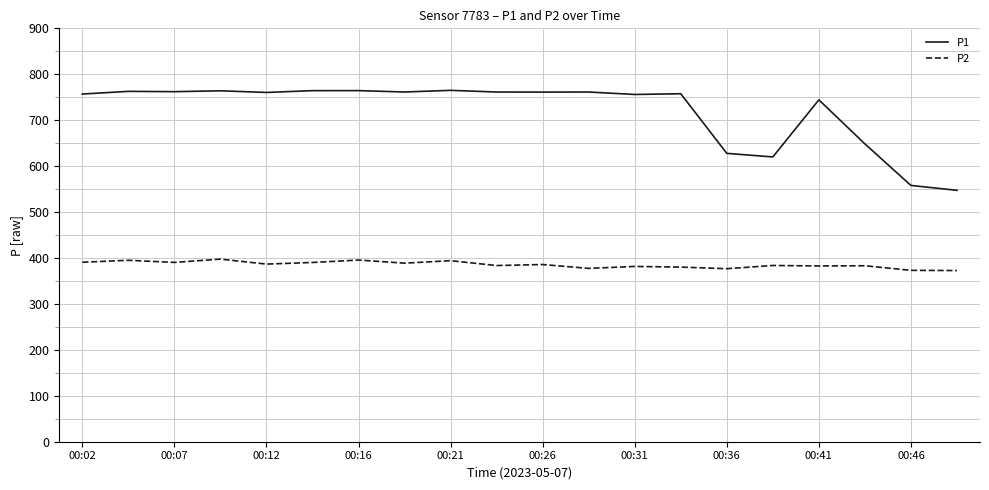

Which series has the widest spread of values?

P1